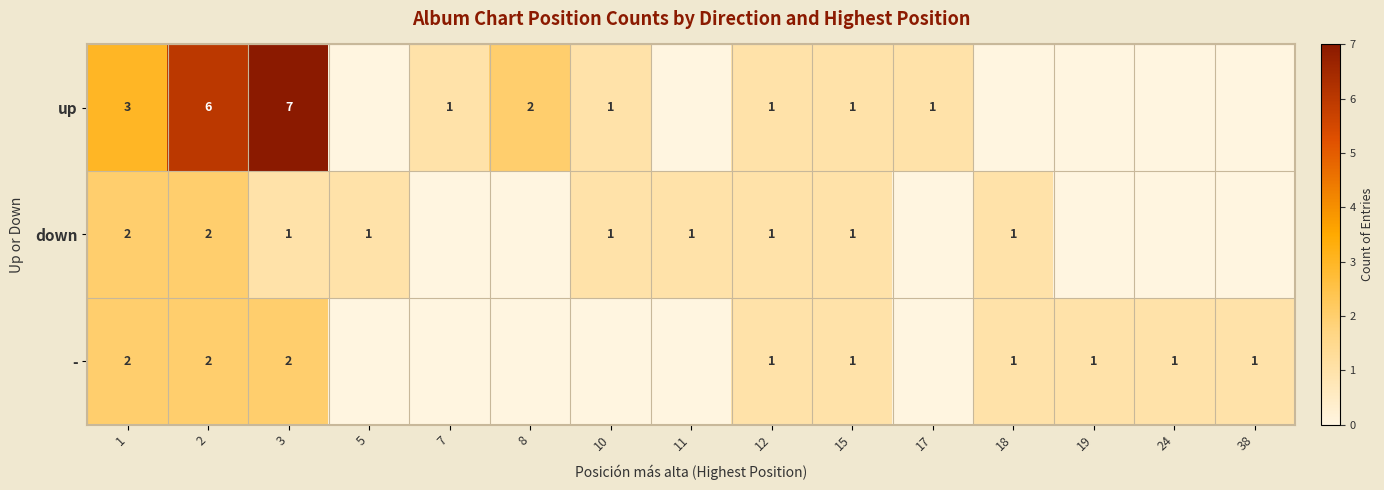

Between 2 and 1, which is larger?

2